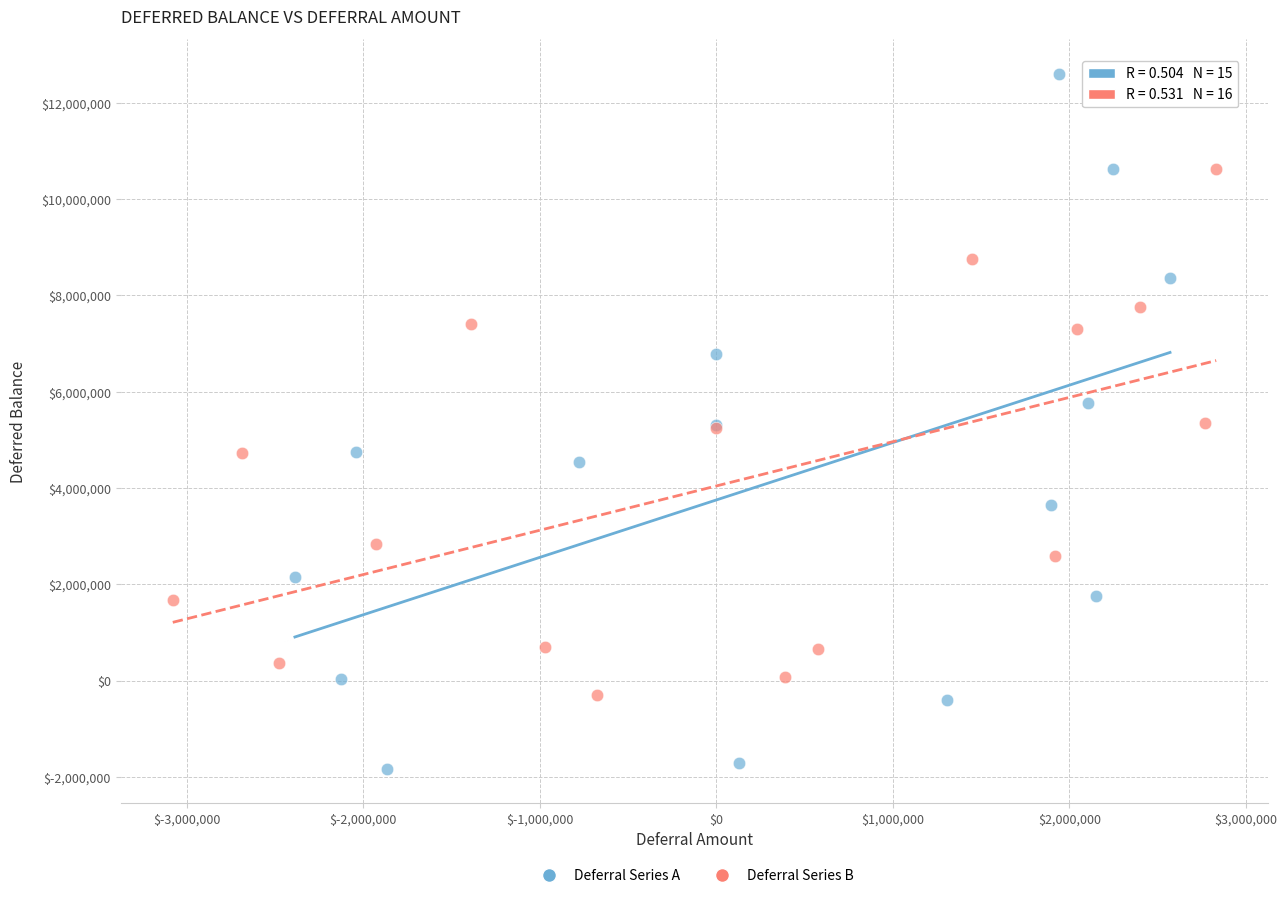

Which series reaches the maximum Y coordinate?

Deferral Series A